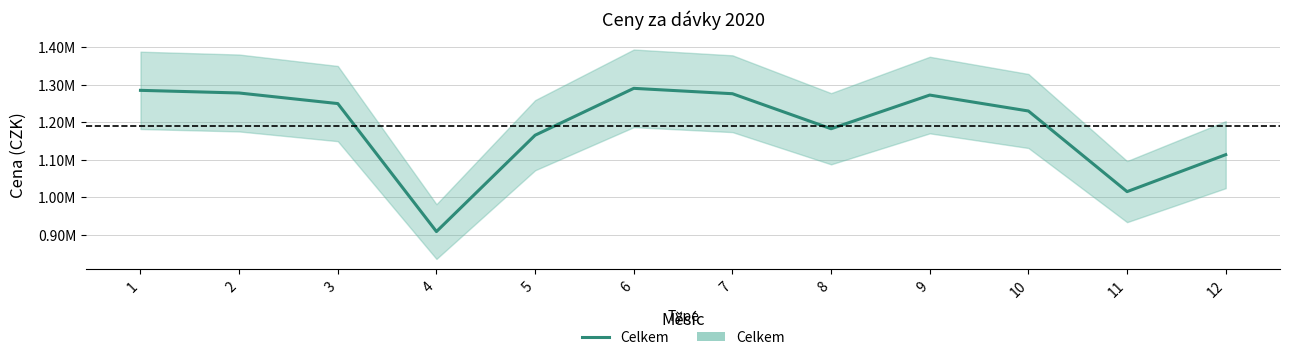

What is the greatest value displayed?

1290159.2